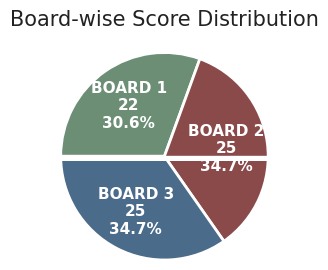

To the nearest percent, what is the difference between the largest and smallest slice percentages?

4%